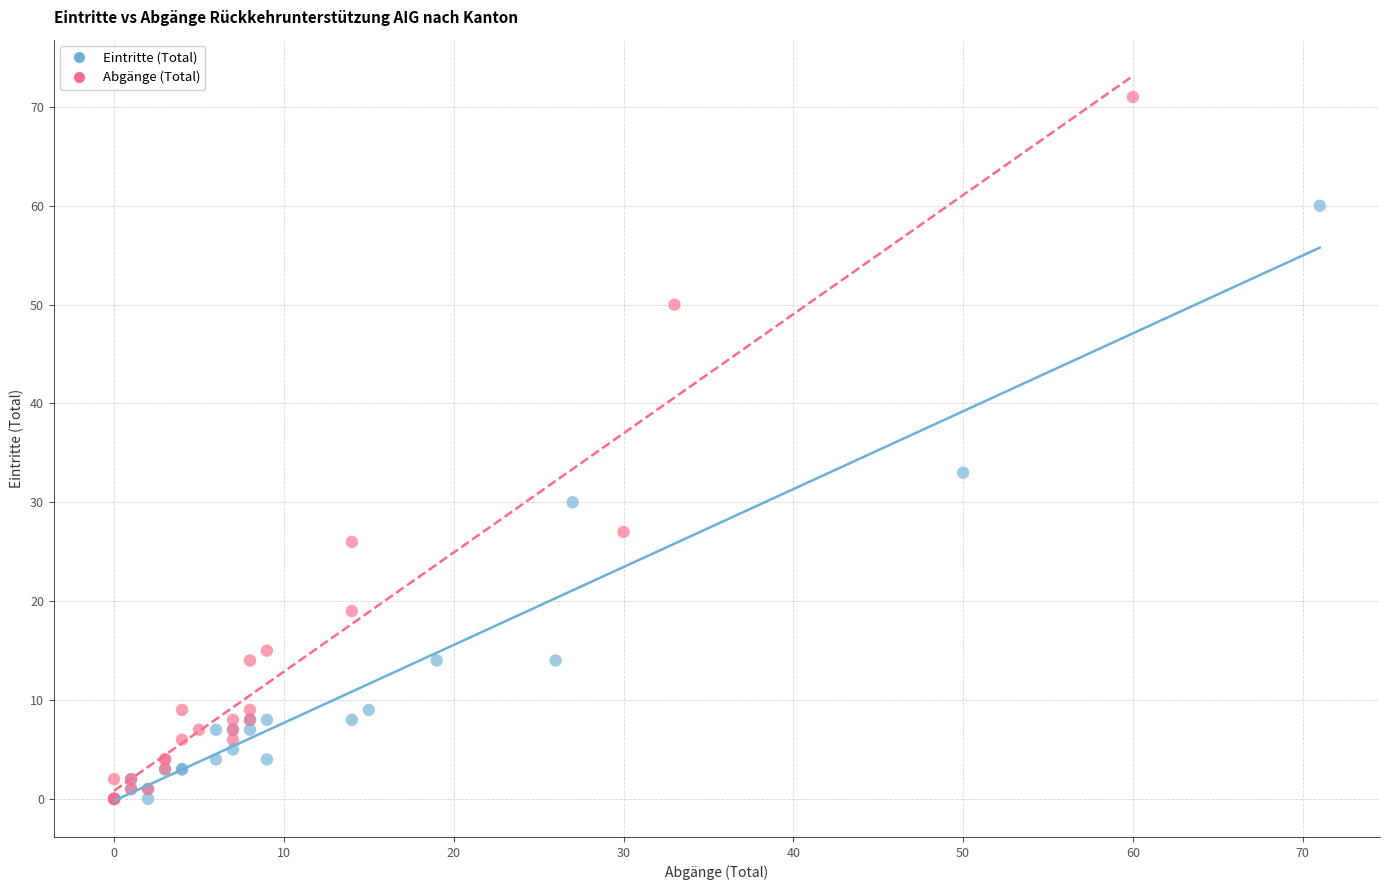

Which series has the widest spread of Y values?

Abgänge (Total)